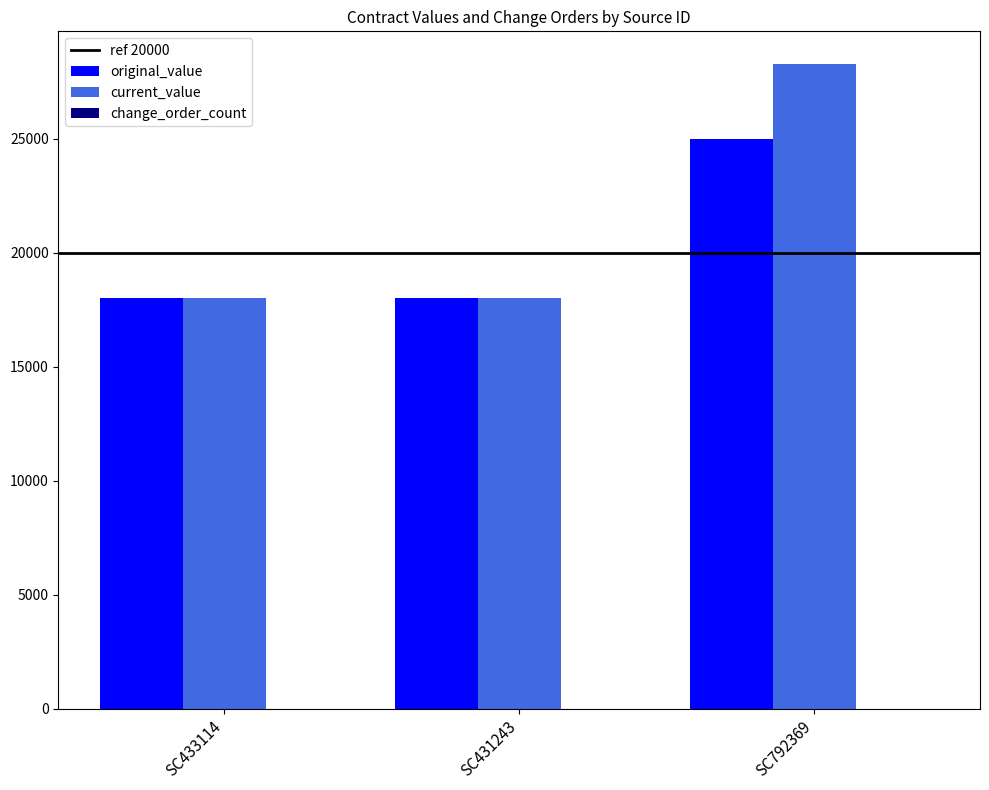

How many groups of bars are there?

3